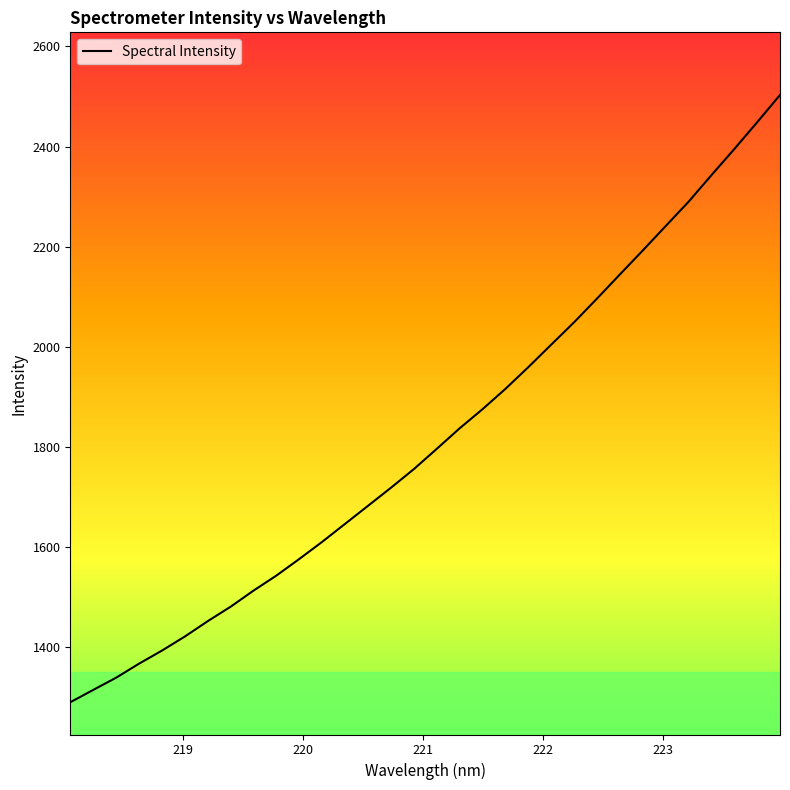

What is the minimum value shown in the chart?

1289.4